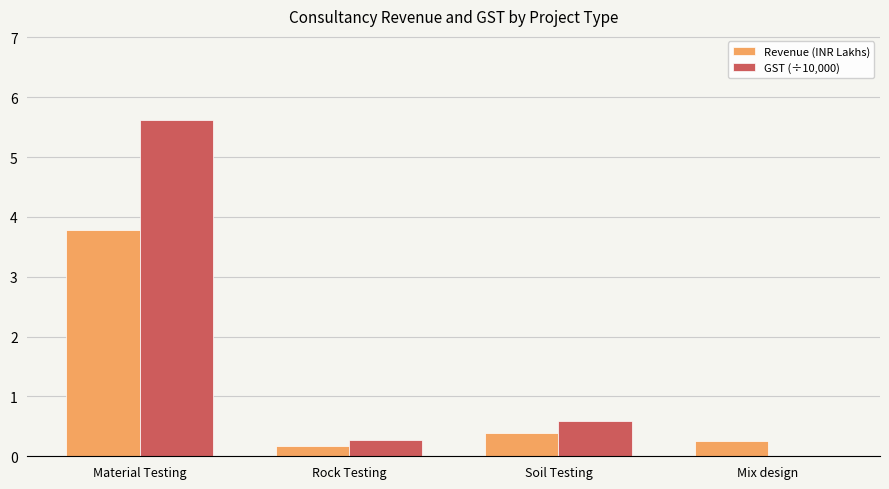

What is the highest value of the GST (÷10,000) series?

5.6